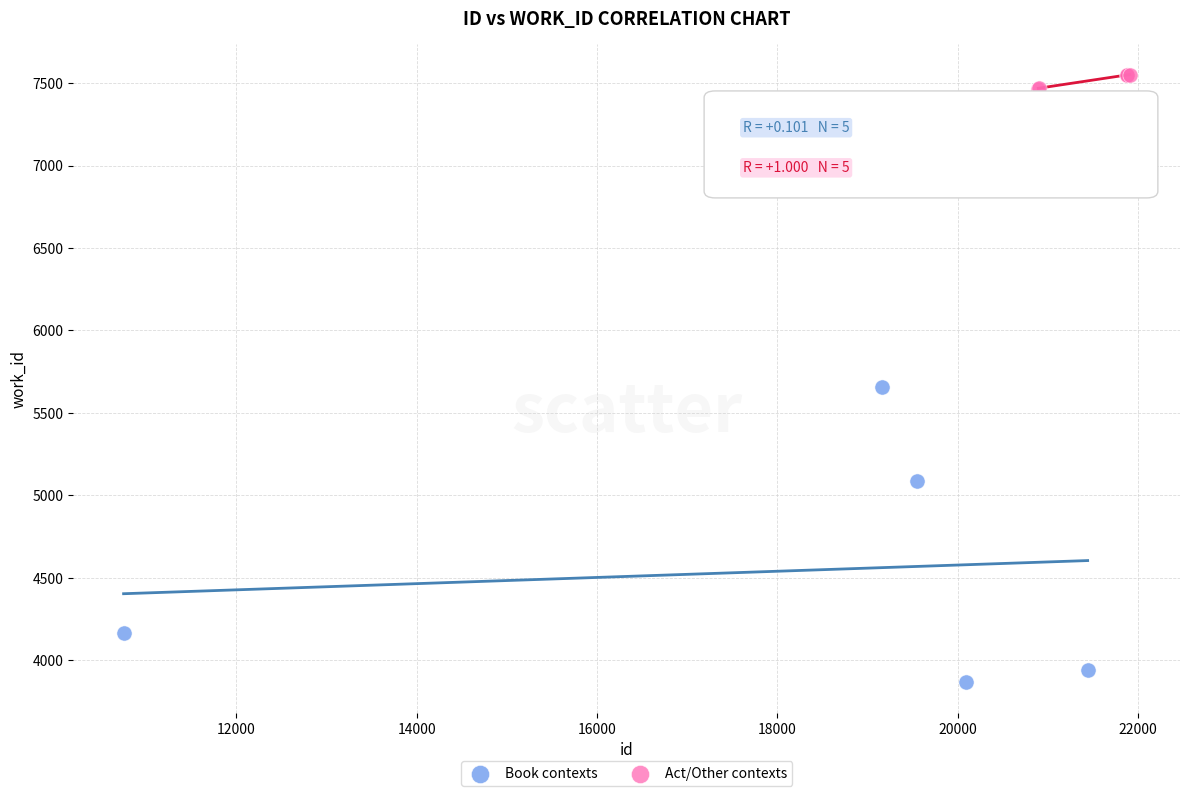

Which series has the widest spread of Y values?

Book contexts